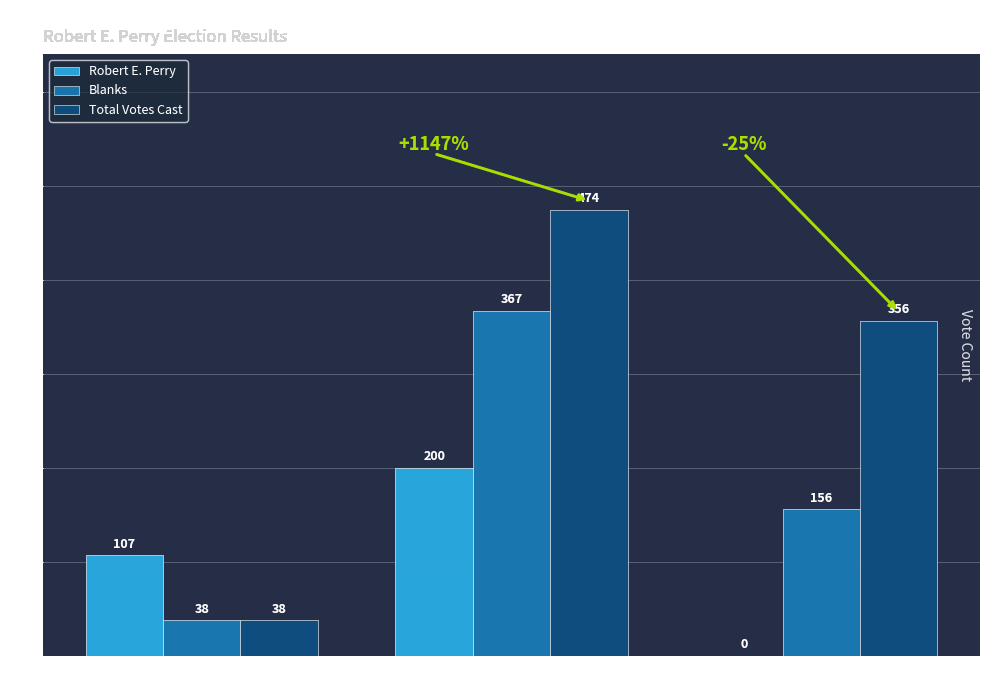

How many values in Robert E. Perry are above zero?

2